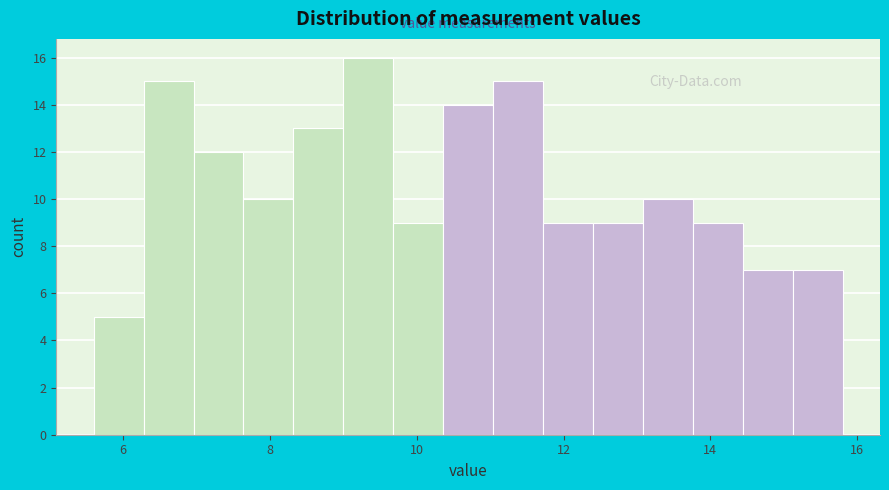

Around what value on the x-axis is the tallest bar? Give the approximate position of its centre, as read against the axis.

9.4